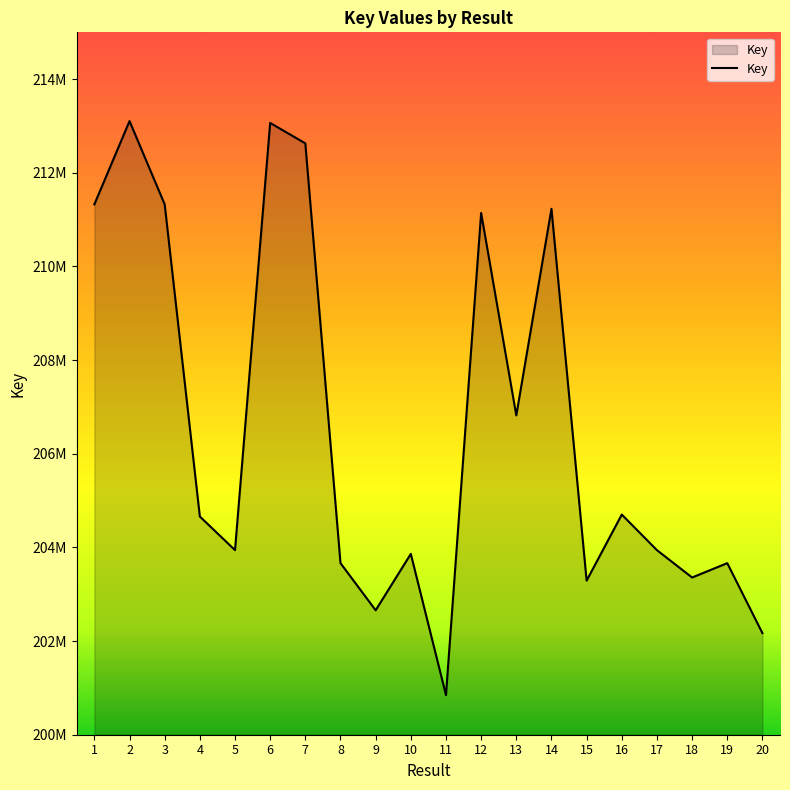

Reading left to right, list all the values displayed in this chart.

1=211325895	2=213104438	3=211326060	4=204659789	5=203942198	6=213065289	7=212628179	8=203664459	9=202657775	10=203861451	11=200846622	12=211142471	13=206819134	14=211230941	15=203291076	16=204701116	17=203941469	18=203357489	19=203663871	20=202169777